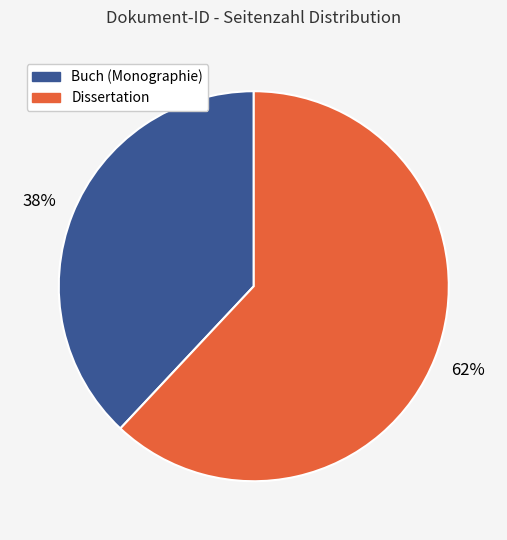

Is there any slice that represents more than half of the pie?

Yes